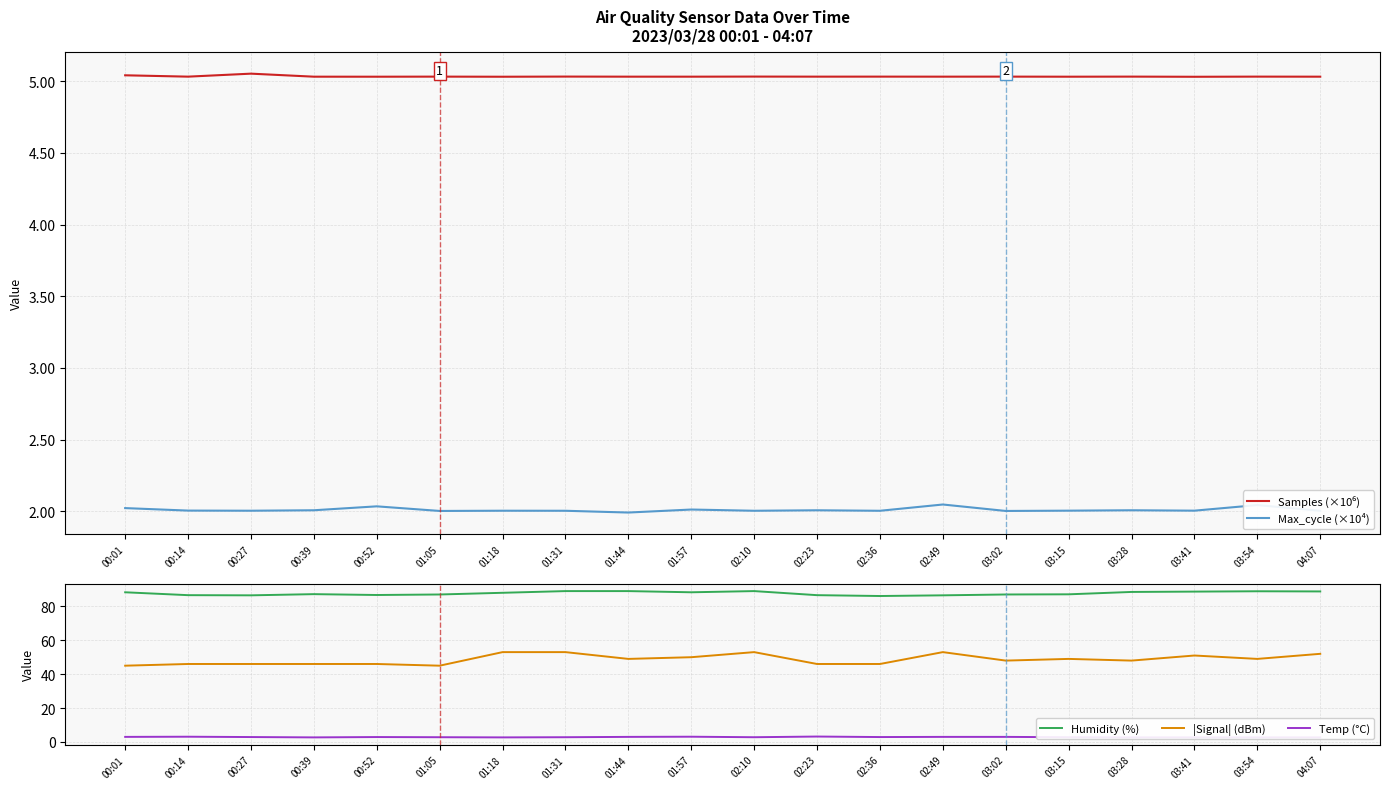

True or false: Max_cycle (×10⁴) has more than 0 points higher than both neighbors.

True